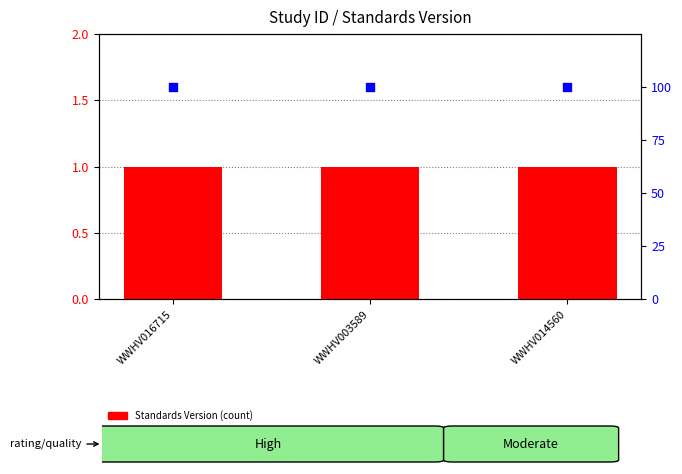

What is the total value across all series at WWHV003589?

101